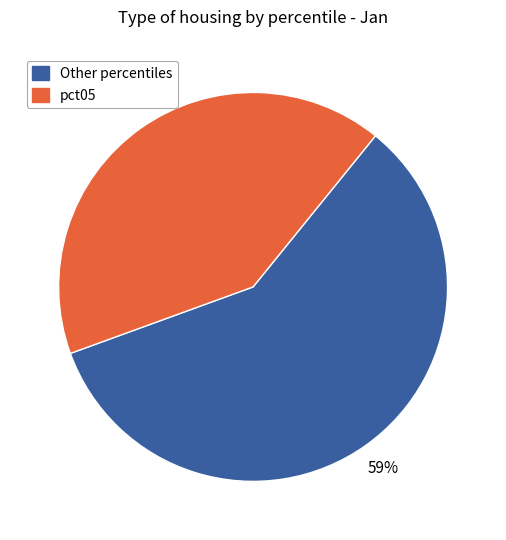

Is there any slice that represents more than half of the pie?

Yes